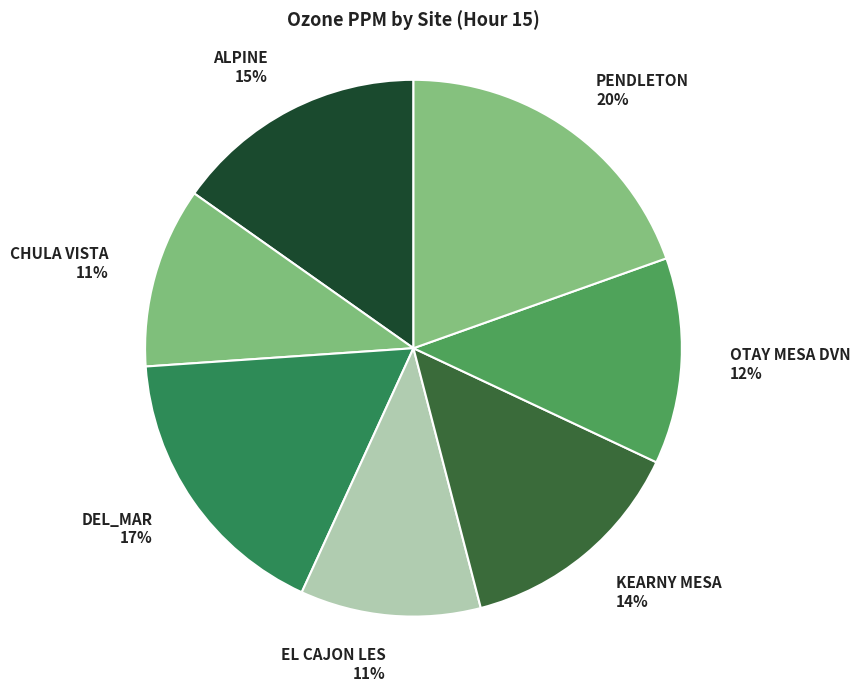

Do ALPINE and KEARNY MESA together represent more than half of the pie?

No